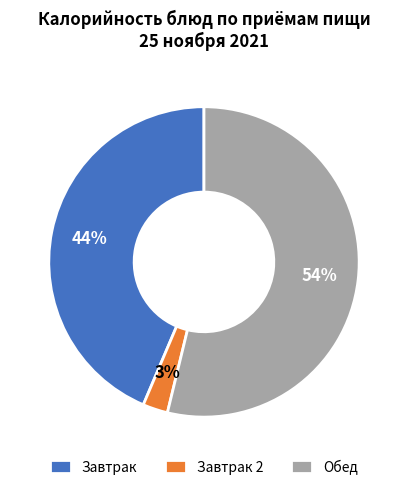

Which has a higher value, Обед or Завтрак?

Обед